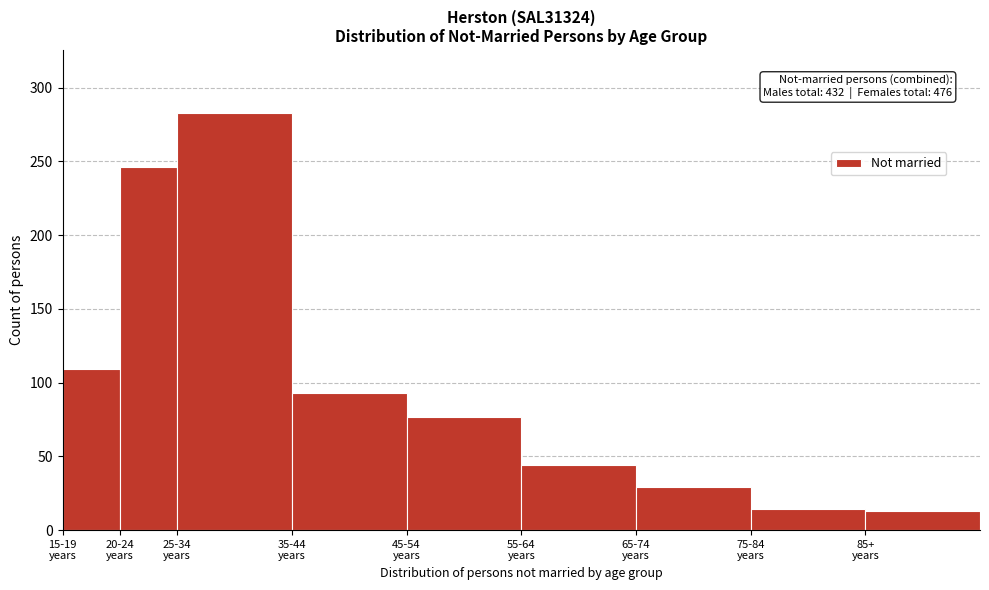

What is the greatest value displayed?

283